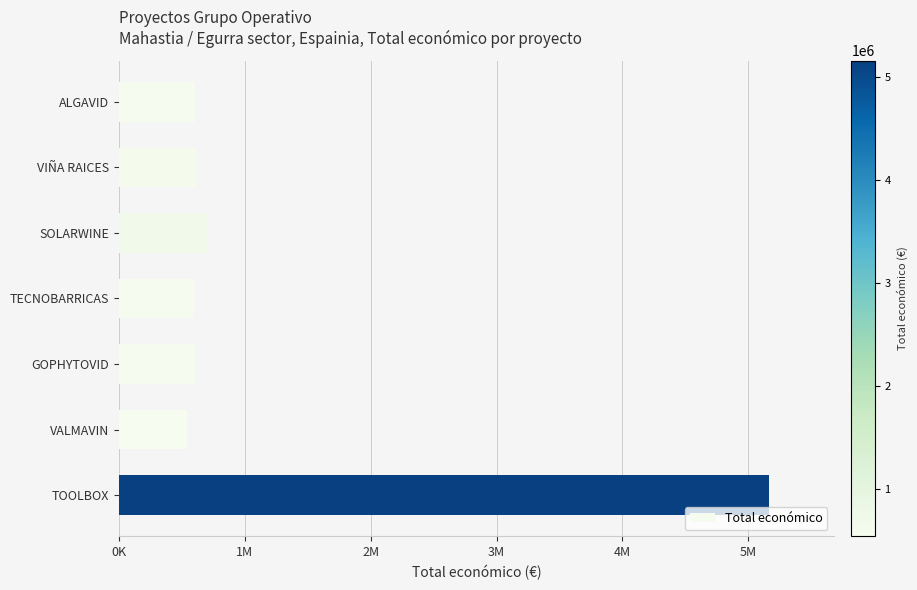

Are the bars horizontal?

Yes